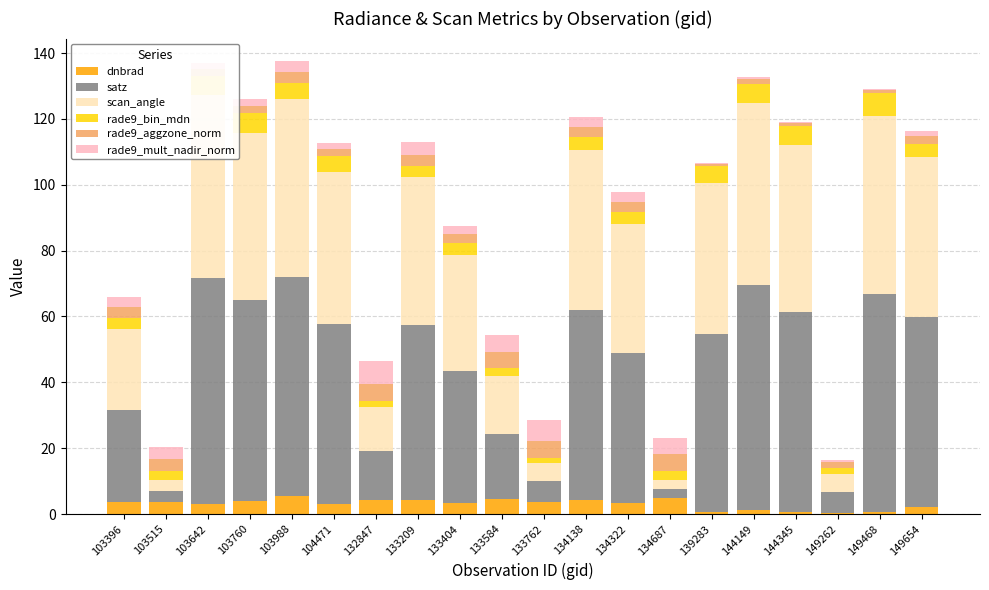

At which label is dnbrad closest to 2?

149654